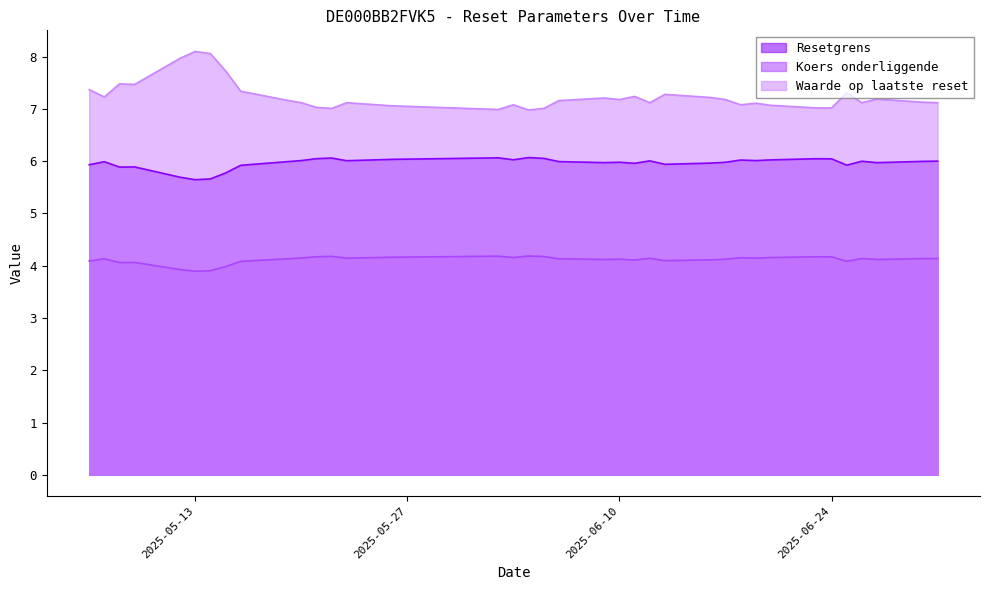

What is the sum of all Koers onderliggende values?

152.2